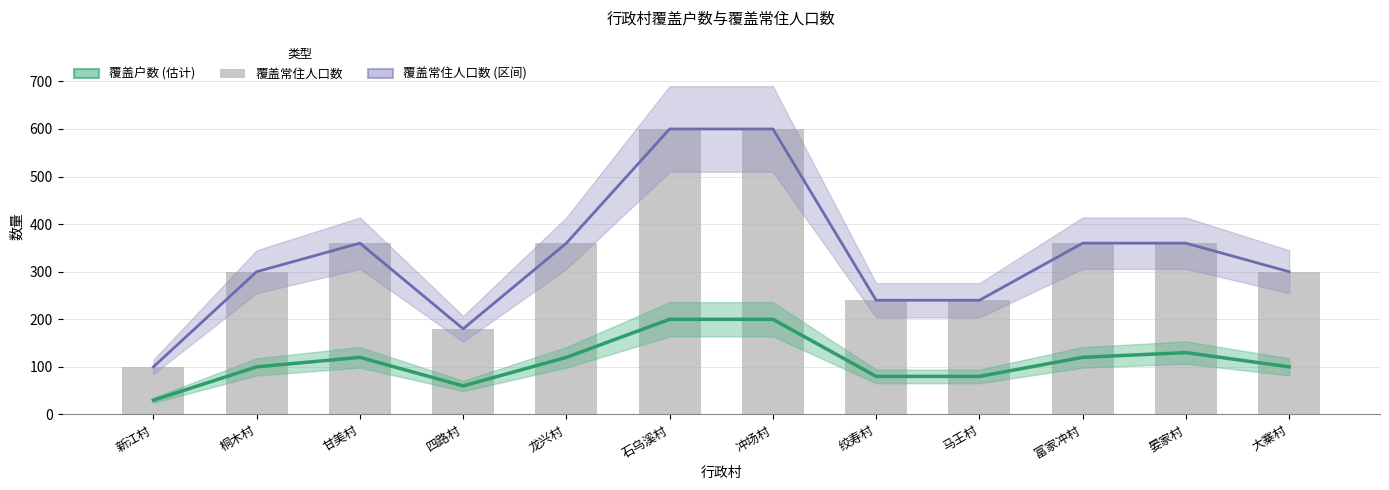

Rank the categories by value from lowest to highest.

新江村, 四路村, 绞寿村, 马王村, 桐木村, 大寨村, 甘美村, 龙兴村, 富家冲村, 晏家村, 石乌溪村, 冲场村